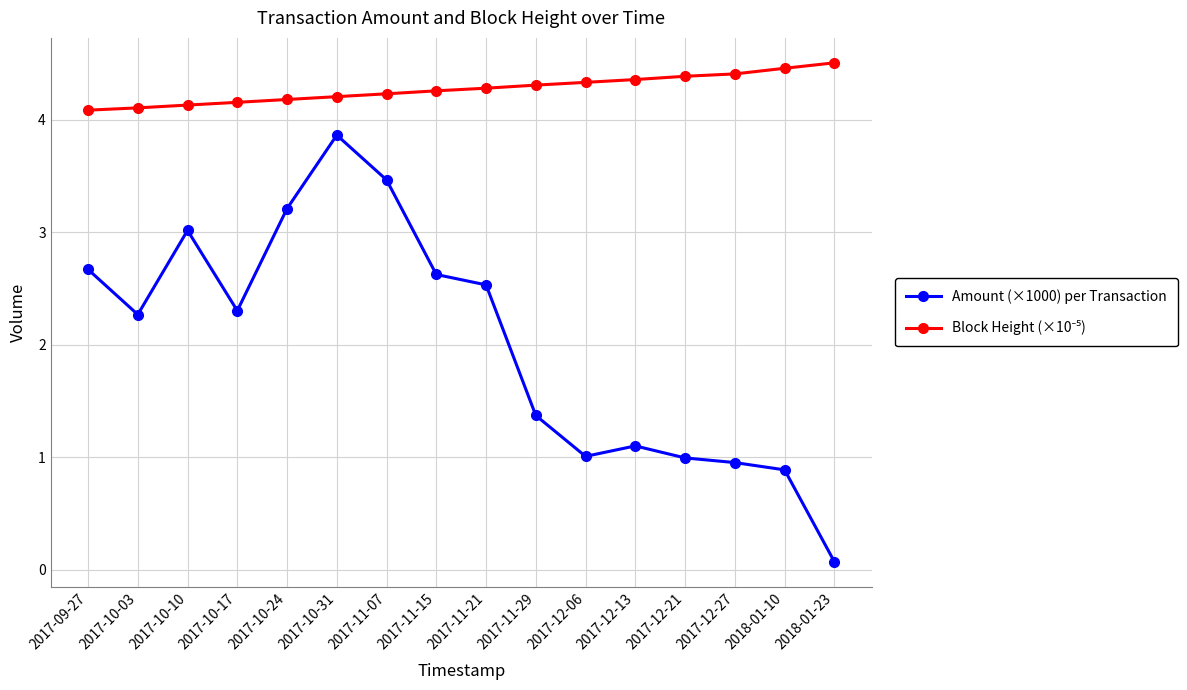

What is the difference between the maximum and minimum values in the Amount (×1000) per Transaction series?

3.8